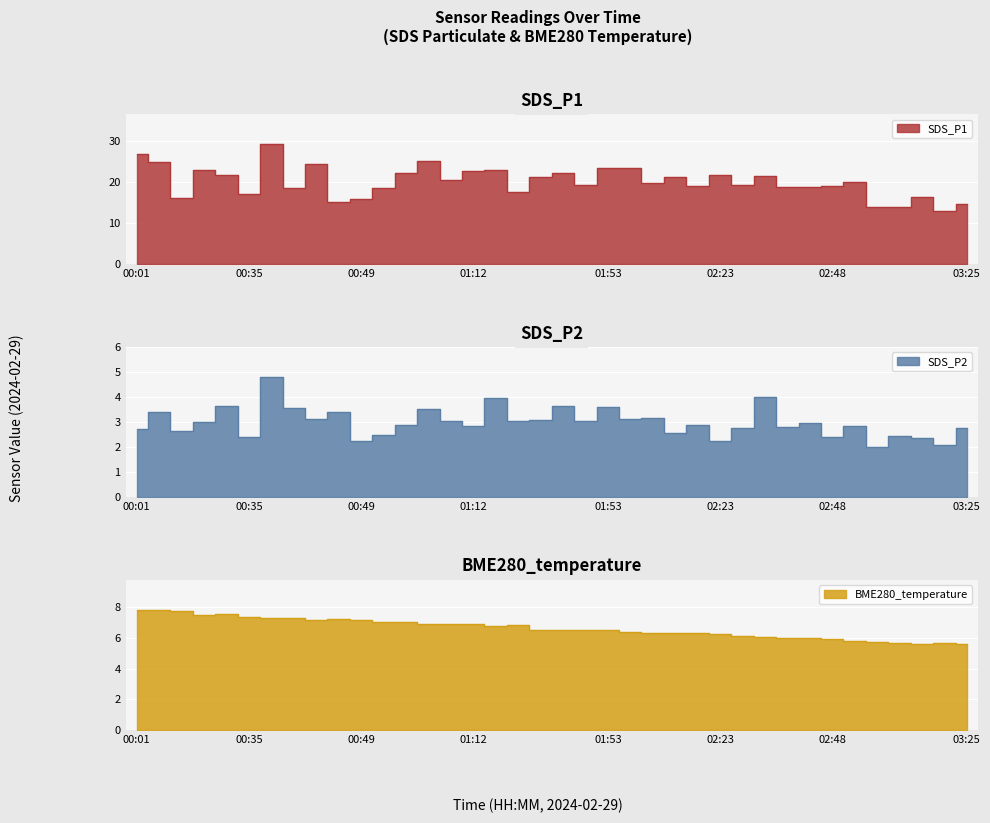

At which label does SDS_P2 reach its minimum?

03:13